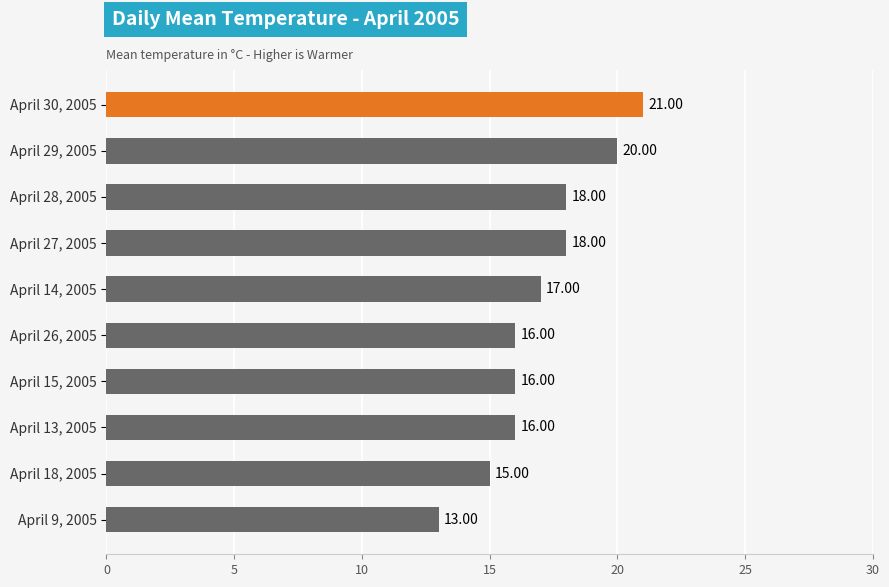

Which label corresponds to the smallest value in the chart?

April 9, 2005